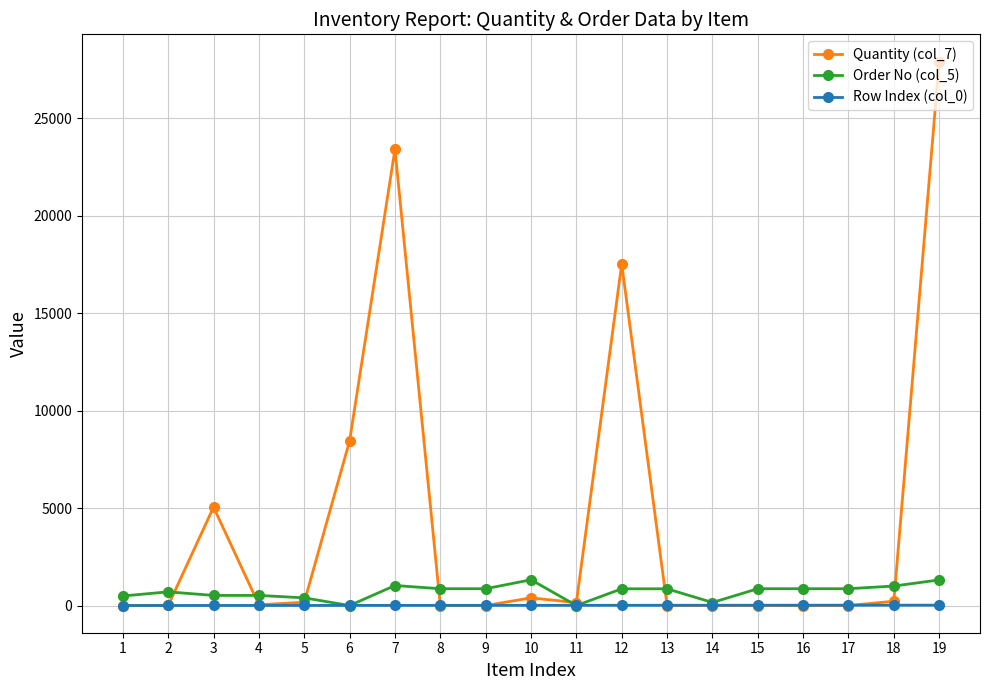

Rank the series by their average value, from lowest to highest.

Row Index (col_0), Order No (col_5), Quantity (col_7)